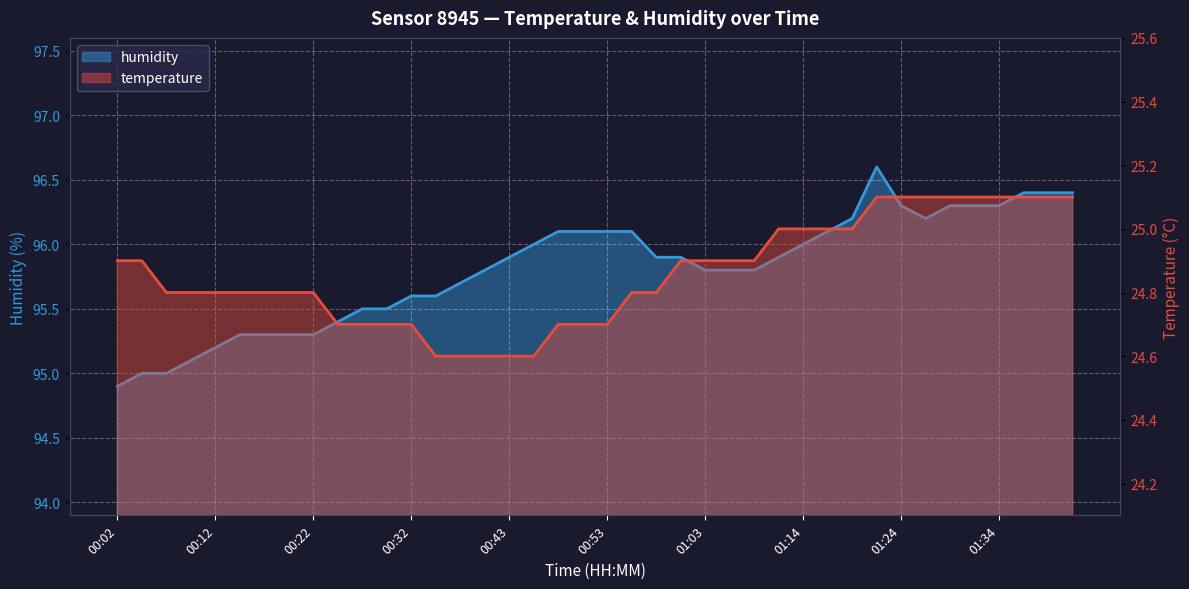

How many data points does each series have?

40